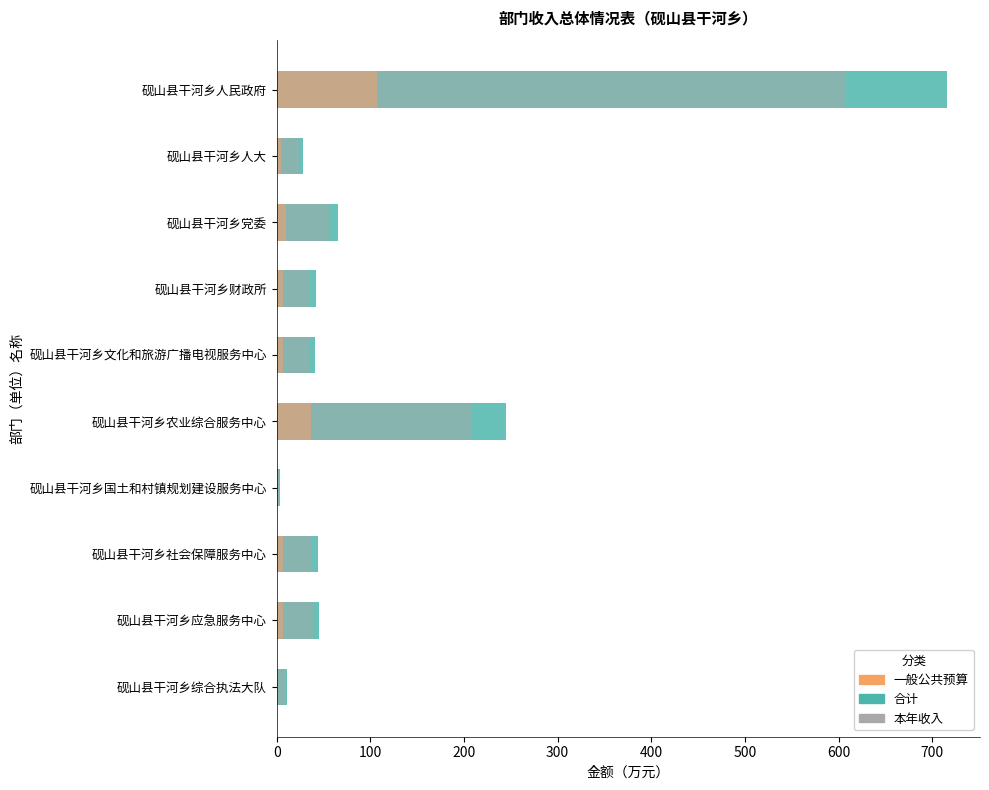

Is the value of 合计 at 砚山县干河乡应急服务中心 greater than the value of 一般公共预算 at 砚山县干河乡财政所?

Yes